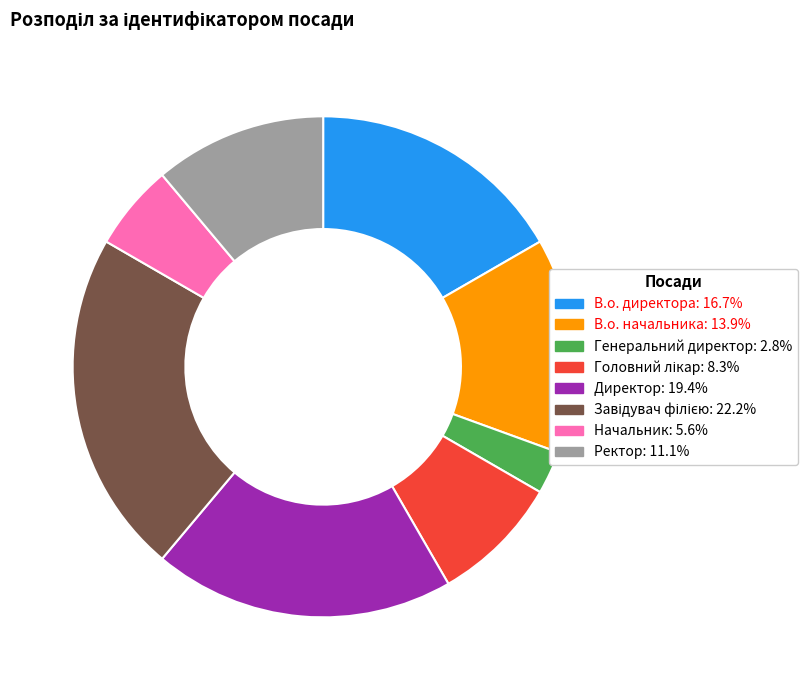

Which has a higher value, Начальник or Ректор?

Ректор